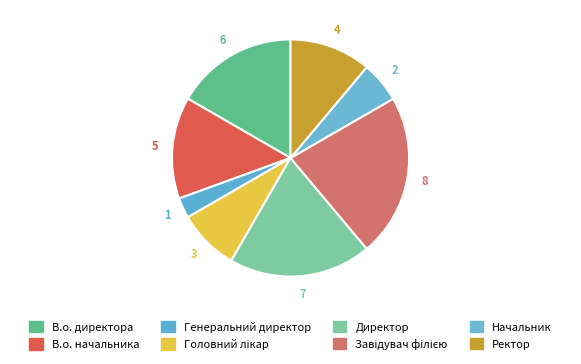

How much of the chart is everything except Ректор?

88.9%